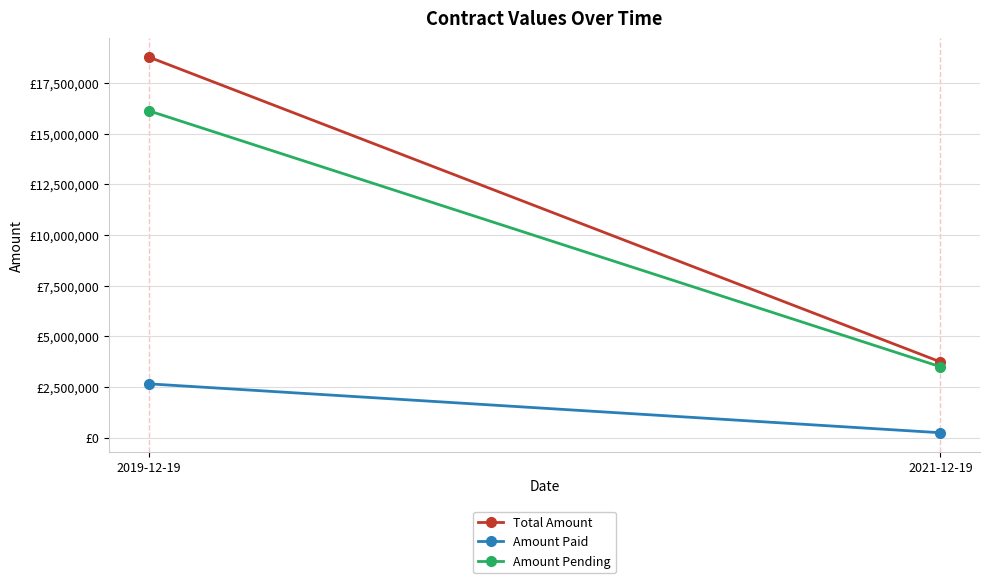

Which series changed the most between 2019-12-19 and 2021-12-19?

Total Amount